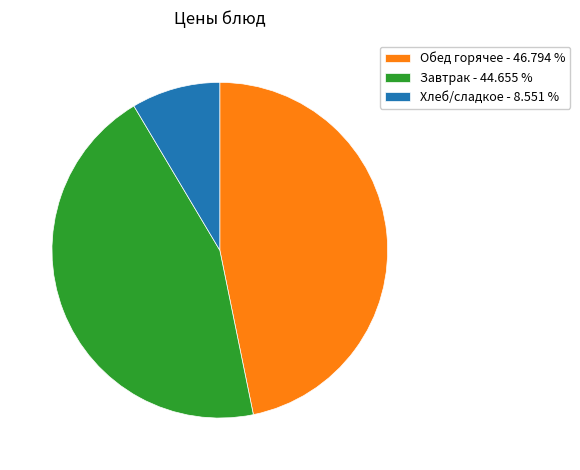

Between Завтрак - 44.655 % and Обед горячее - 46.794 %, which is larger?

Обед горячее - 46.794 %